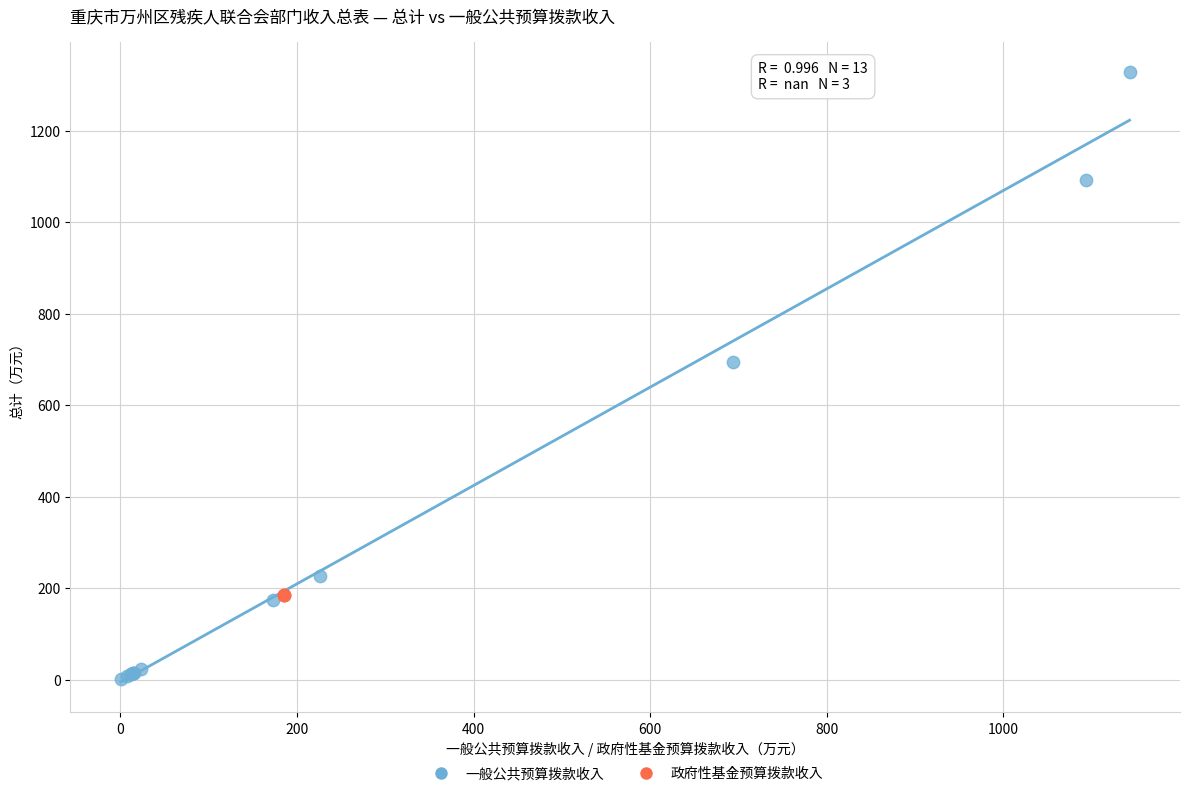

Which series reaches the minimum Y coordinate?

一般公共预算拨款收入